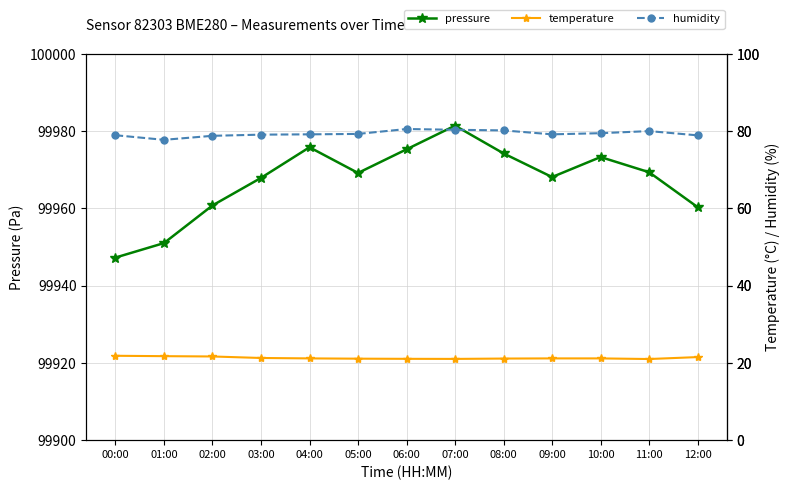

True or false: pressure has a value of 64540.1 at 12:00.

False